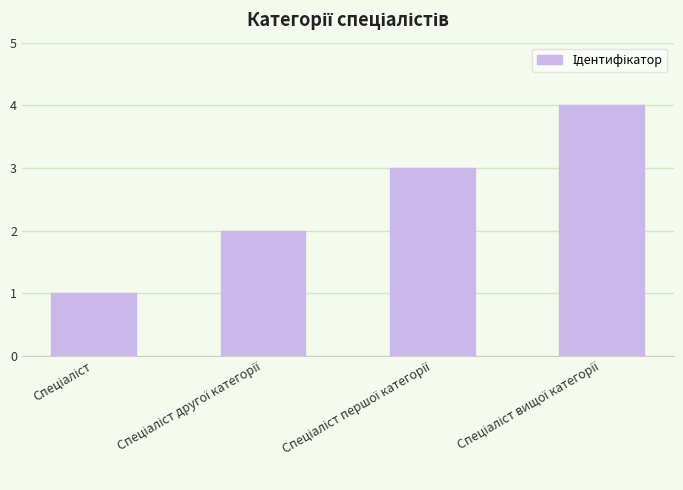

How many data points does each series have?

4